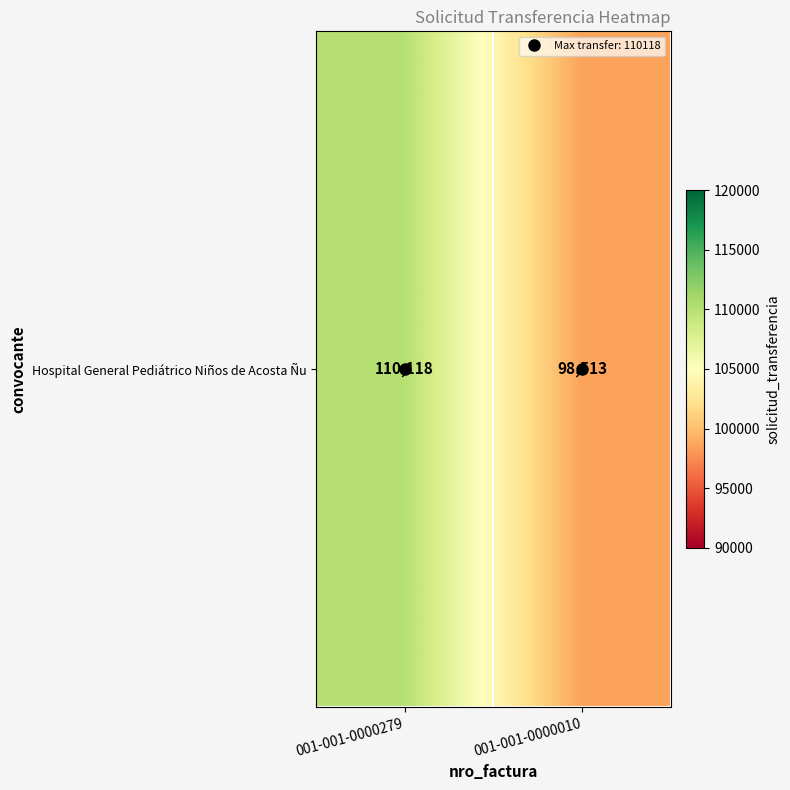

At which label is the value closest to 104315?

001-001-0000010